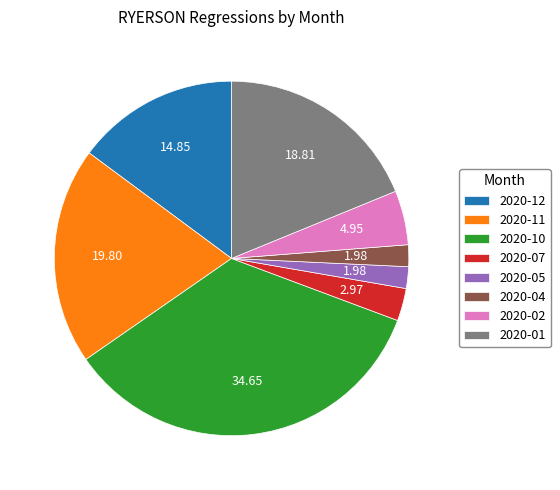

Is the sum of 2020-04 and 2020-01 greater than half?

No